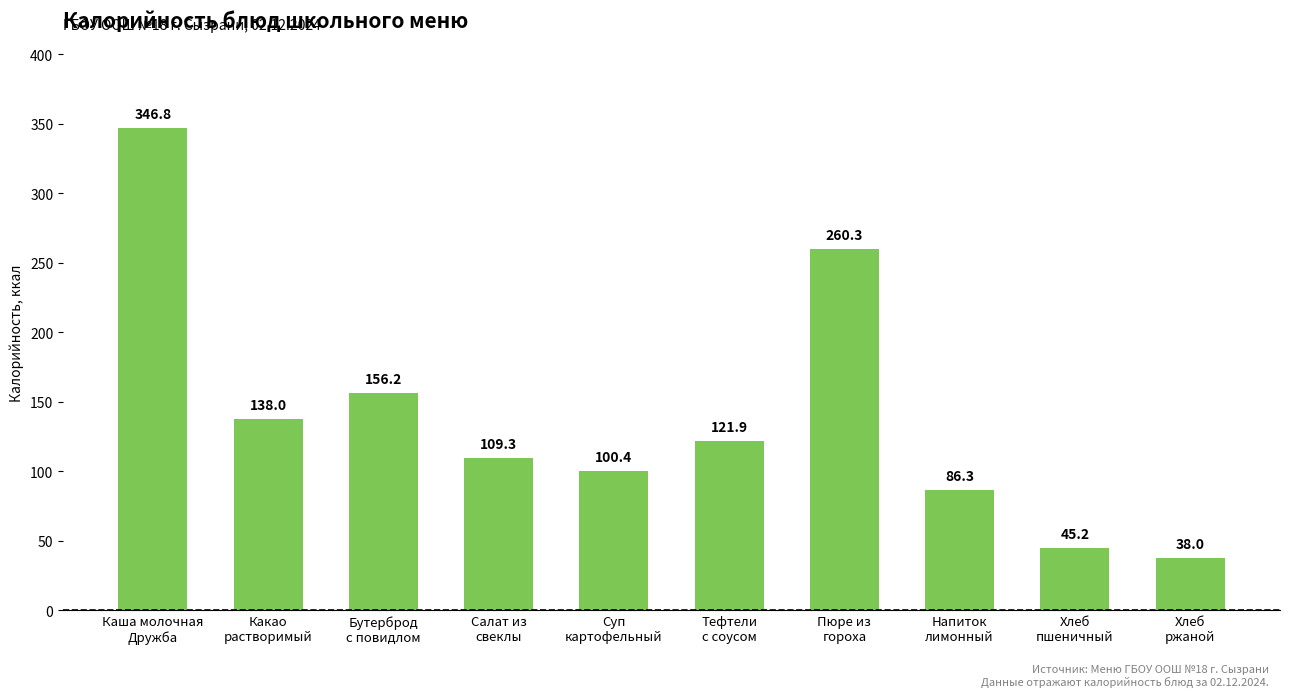

Reading right to left, what are all the values shown in this chart?

Хлеб
ржаной=38.0	Хлеб
пшеничный=45.2	Напиток
лимонный=86.3	Пюре из
гороха=260.3	Тефтели
с соусом=121.9	Суп
картофельный=100.4	Салат из
свеклы=109.3	Бутерброд
с повидлом=156.2	Какао
растворимый=138.0	Каша молочная
Дружба=346.8